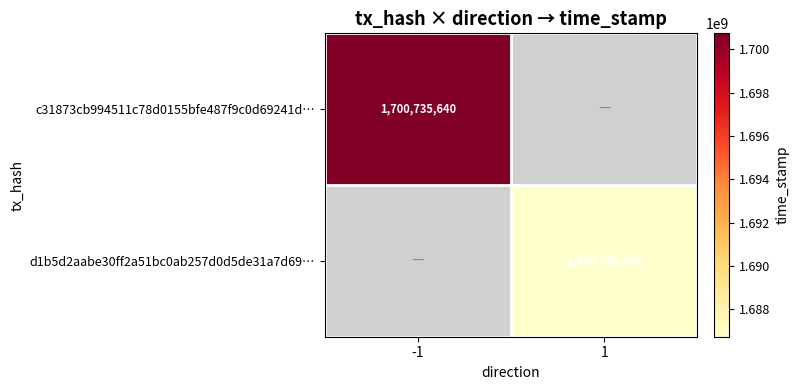

Is the value of c31873cb994511c78d0155bfe487f9c0d69241d… at -1 greater than the value of d1b5d2aabe30ff2a51bc0ab257d0d5de31a7d69… at 1?

Yes